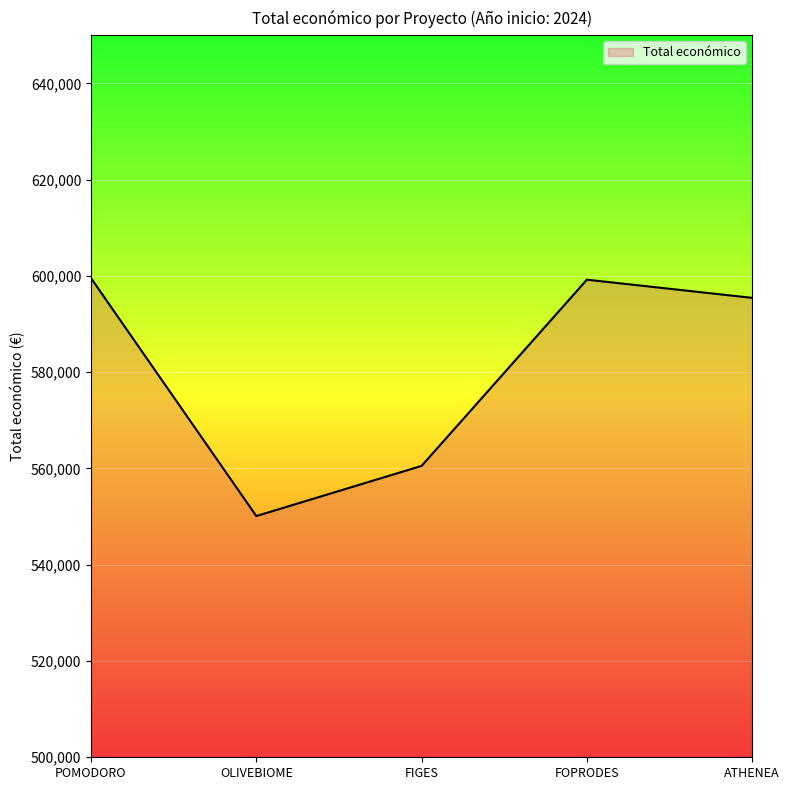

True or false: the data shows 560529 at FIGES.

True